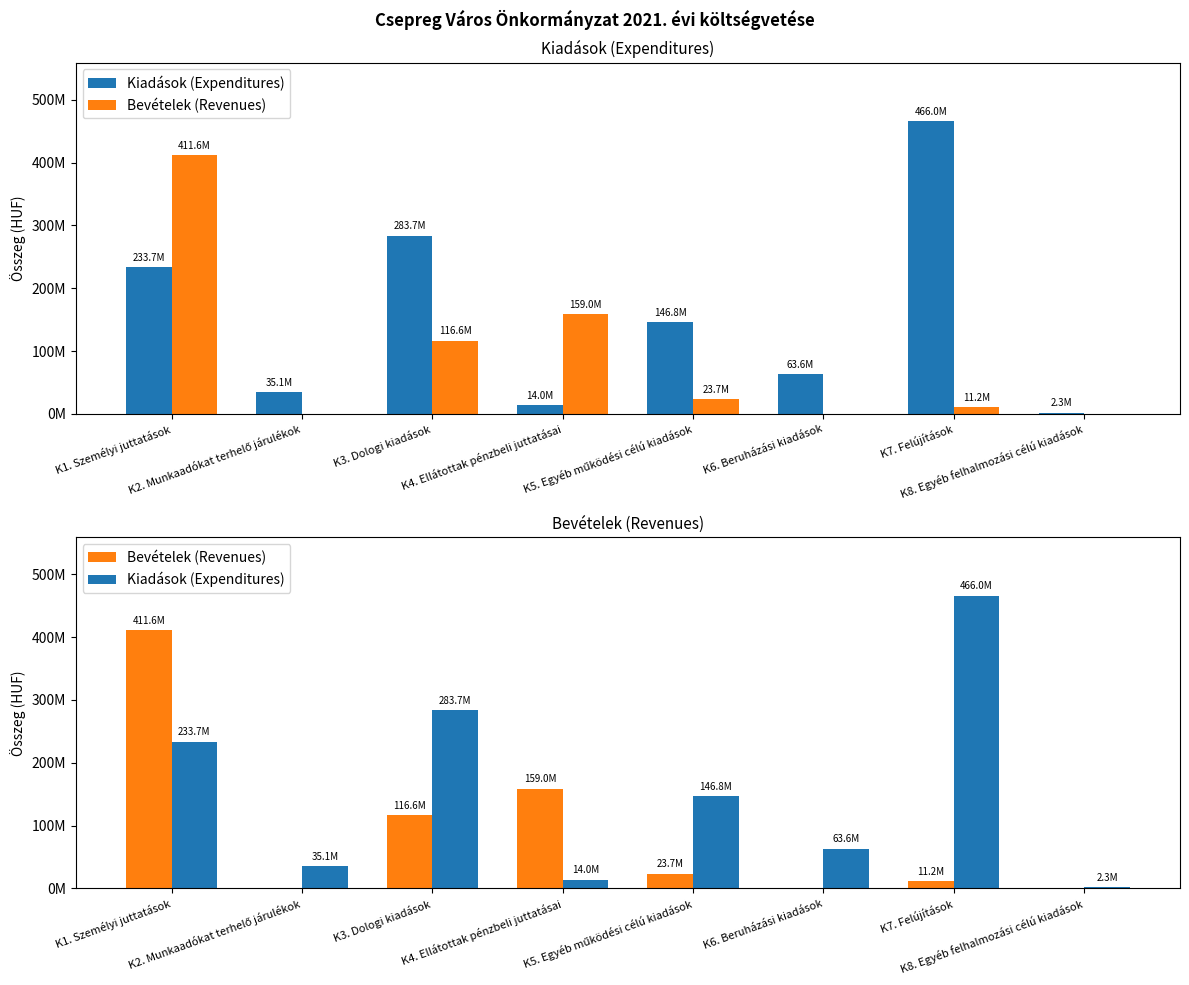

The value of Bevételek (Revenues) at K4. Ellátottak pénzbeli juttatásai is 158971202. True or false?

True